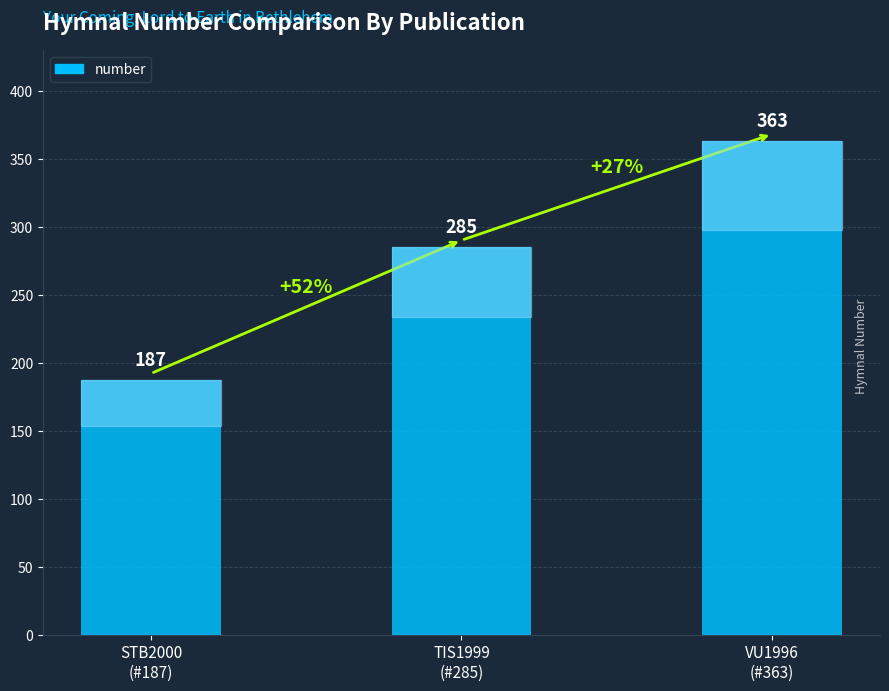

What position from the right is TIS1999
(#285)?

2